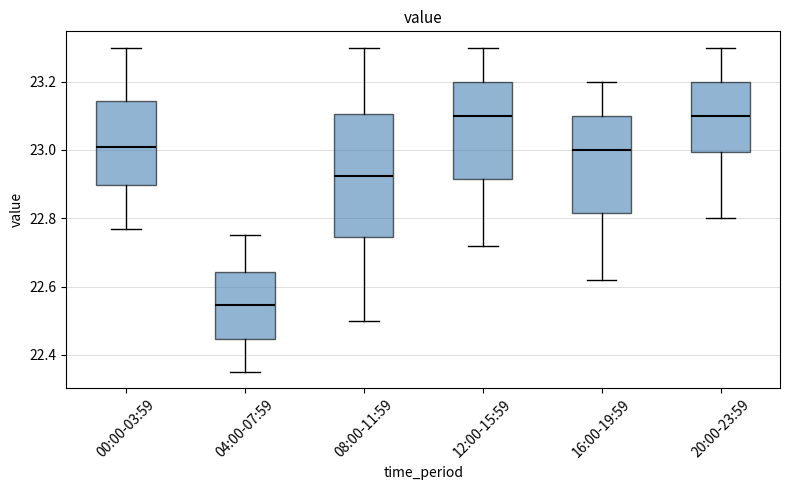

Comparing the boxes themselves (not the whiskers), which one is the tallest?

08:00-11:59